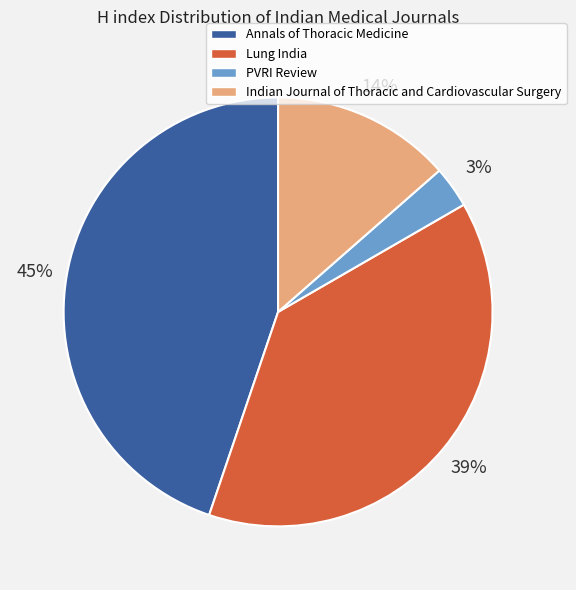

To the nearest percent, what is the difference between the largest and smallest slice percentages?

42%